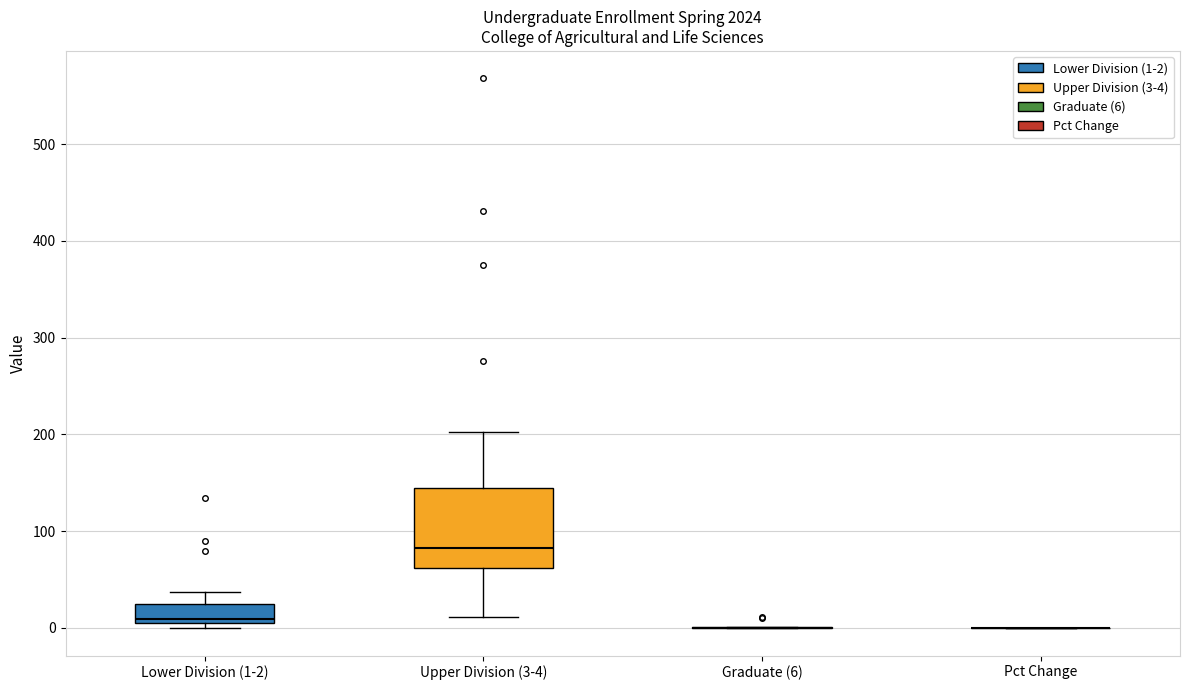

Reading left to right, transcribe this box plot: for each box, give where its median line is, the range the box spans, and where its two whiskers end, as read against the y-axis. The values are not printed on the chart, so give them approximately, as read against the axis.

Lower Division (1-2): median 10, box 0 to 30, whiskers 0 (just below the box's lower edge) to 40
Upper Division (3-4): median 80, box 60 to 140, whiskers 10 to 200
Graduate (6): box collapsed to a line at 0, whiskers 0 to 0
Pct Change: box collapsed to a line at 0, whiskers 0 to 0